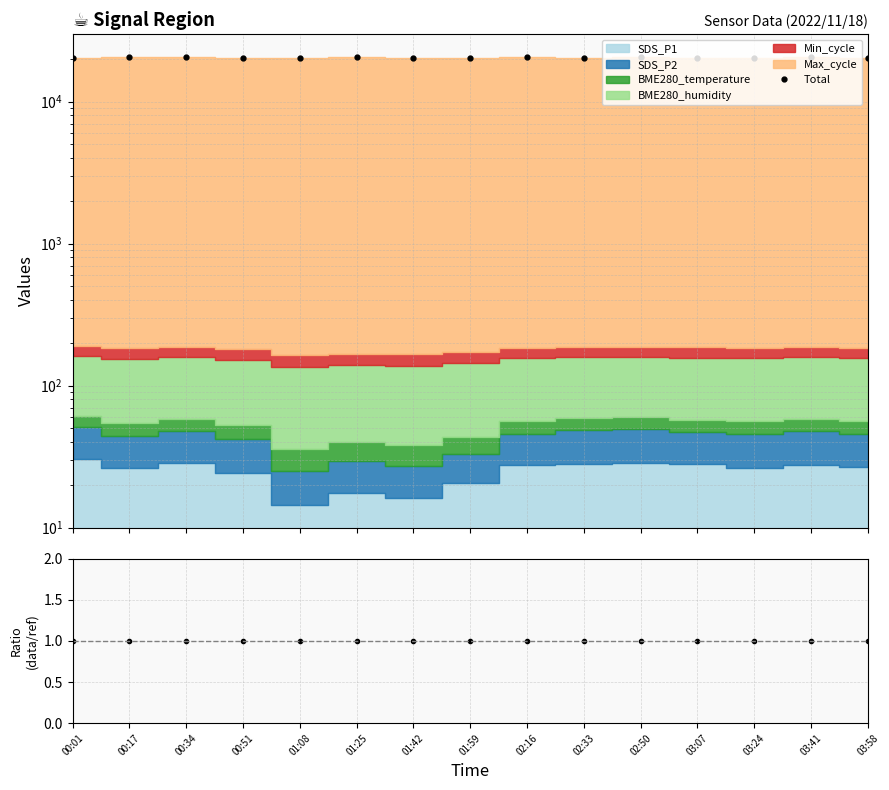

What value does the Total series have at 00:17?

20600.8